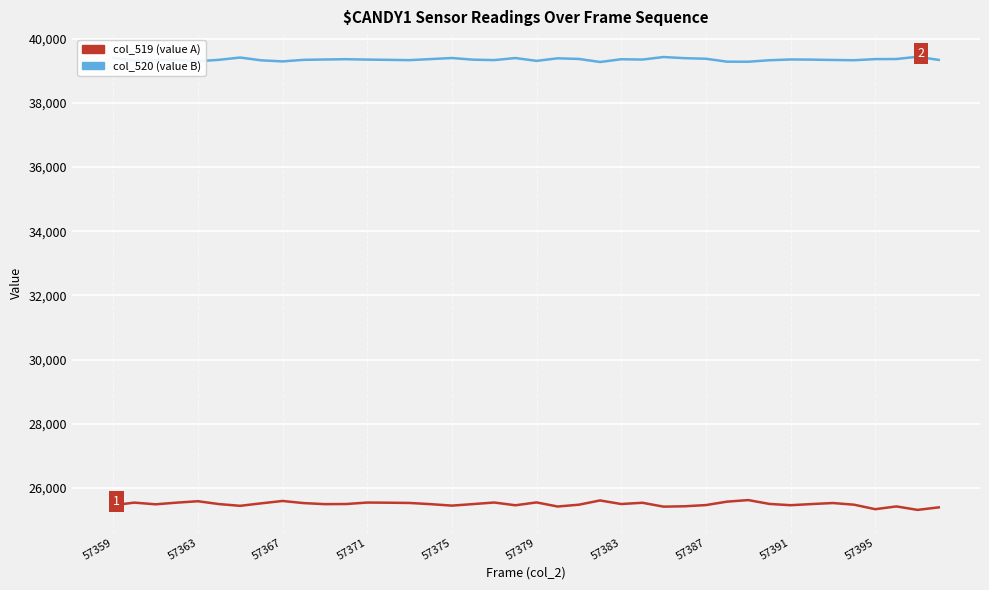

In col_519 (value A), how many points are higher than both neighbors (excluding endpoints)?

11